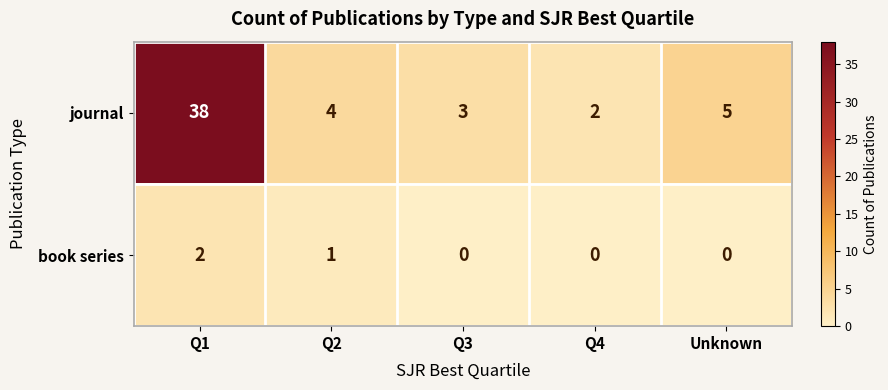

Count the number of data series in this chart.

2